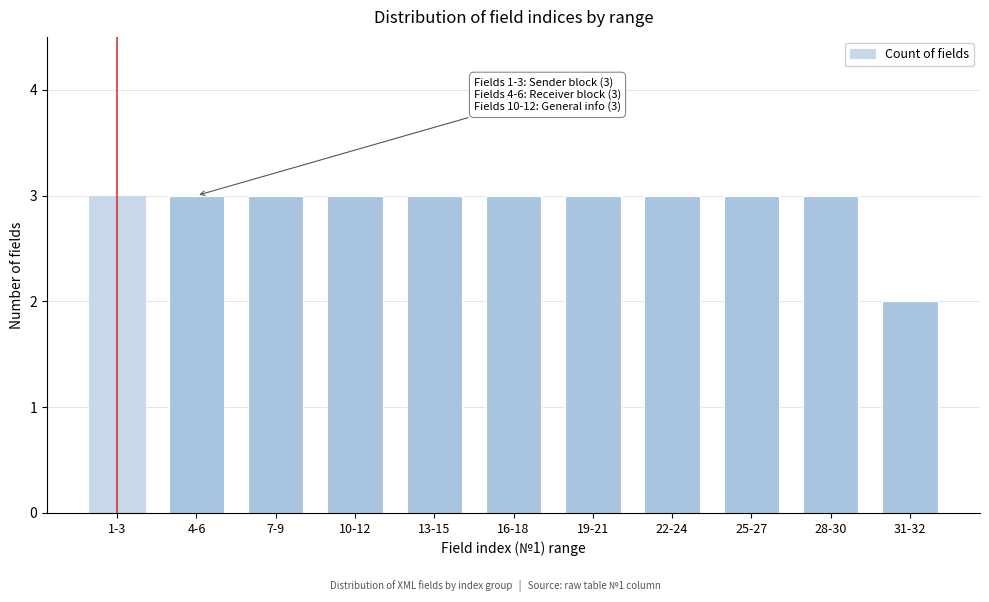

Reading right to left, what are all the values shown in this chart?

31-32=2	28-30=3	25-27=3	22-24=3	19-21=3	16-18=3	13-15=3	10-12=3	7-9=3	4-6=3	1-3=3